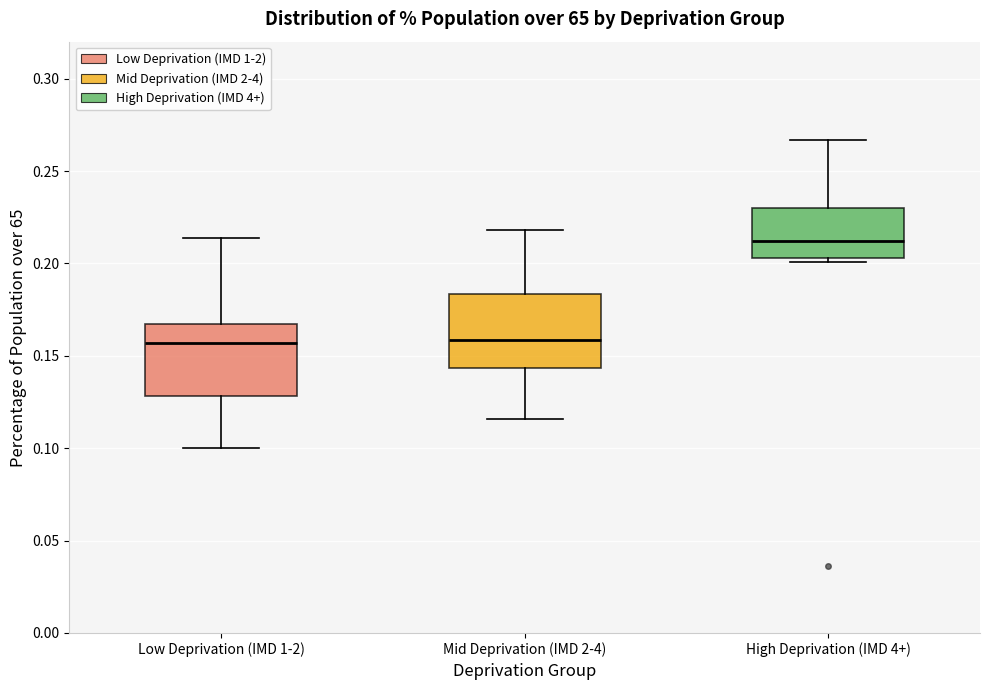

Which box's median line is the highest?

High Deprivation (IMD 4+)